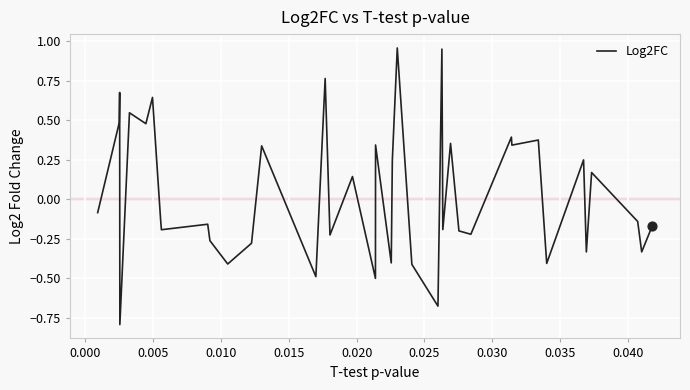

What is the minimum value shown in the chart?

-0.8